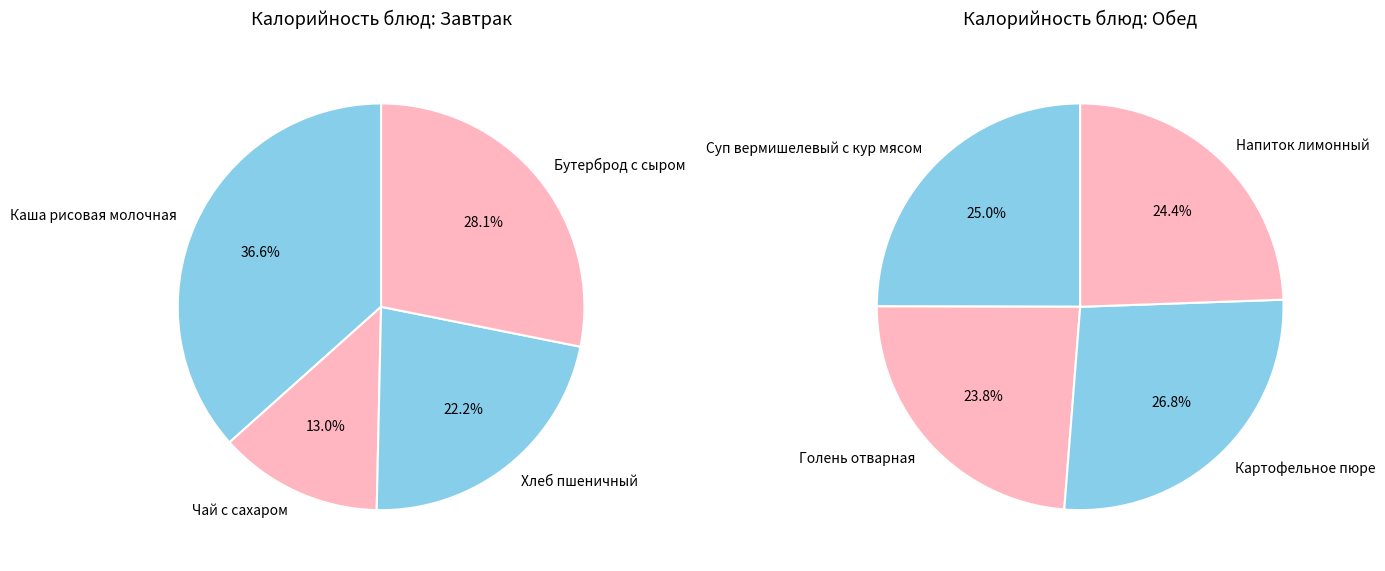

Does Каша рисовая молочная represent more than half of the total?

No